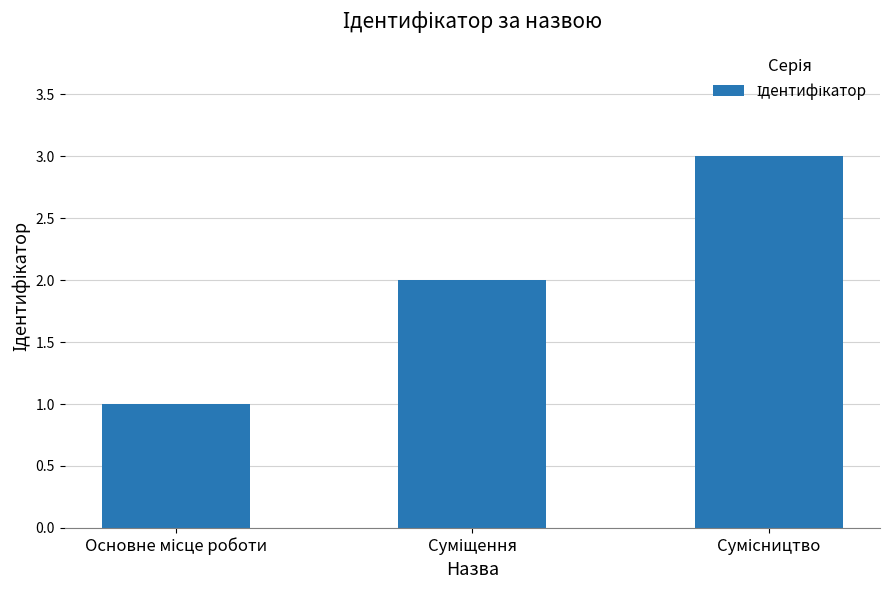

What is the sum of all values?

6